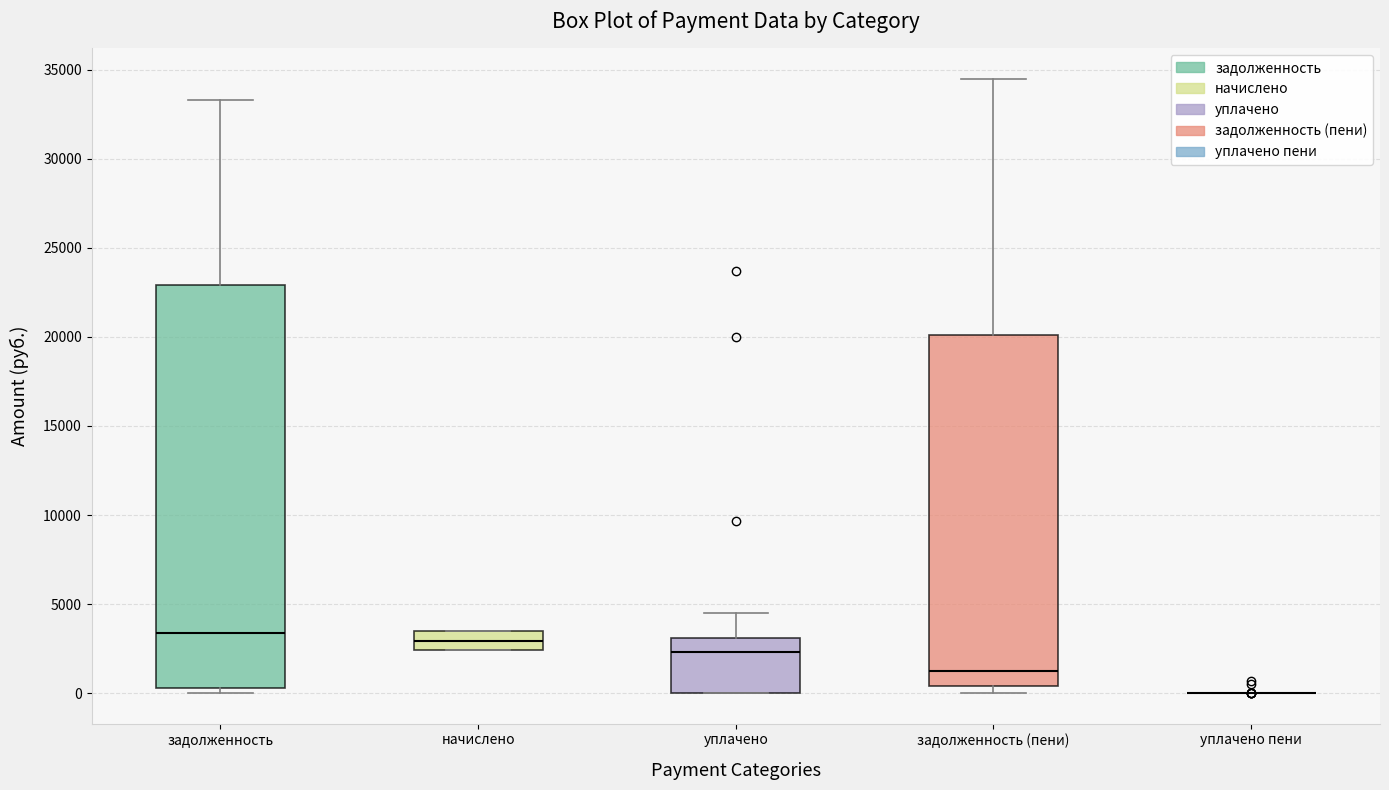

Where is the upper edge of the box for задолженность on the y-axis? The values are not printed on the chart, so give them approximately, as read against the axis.

23000